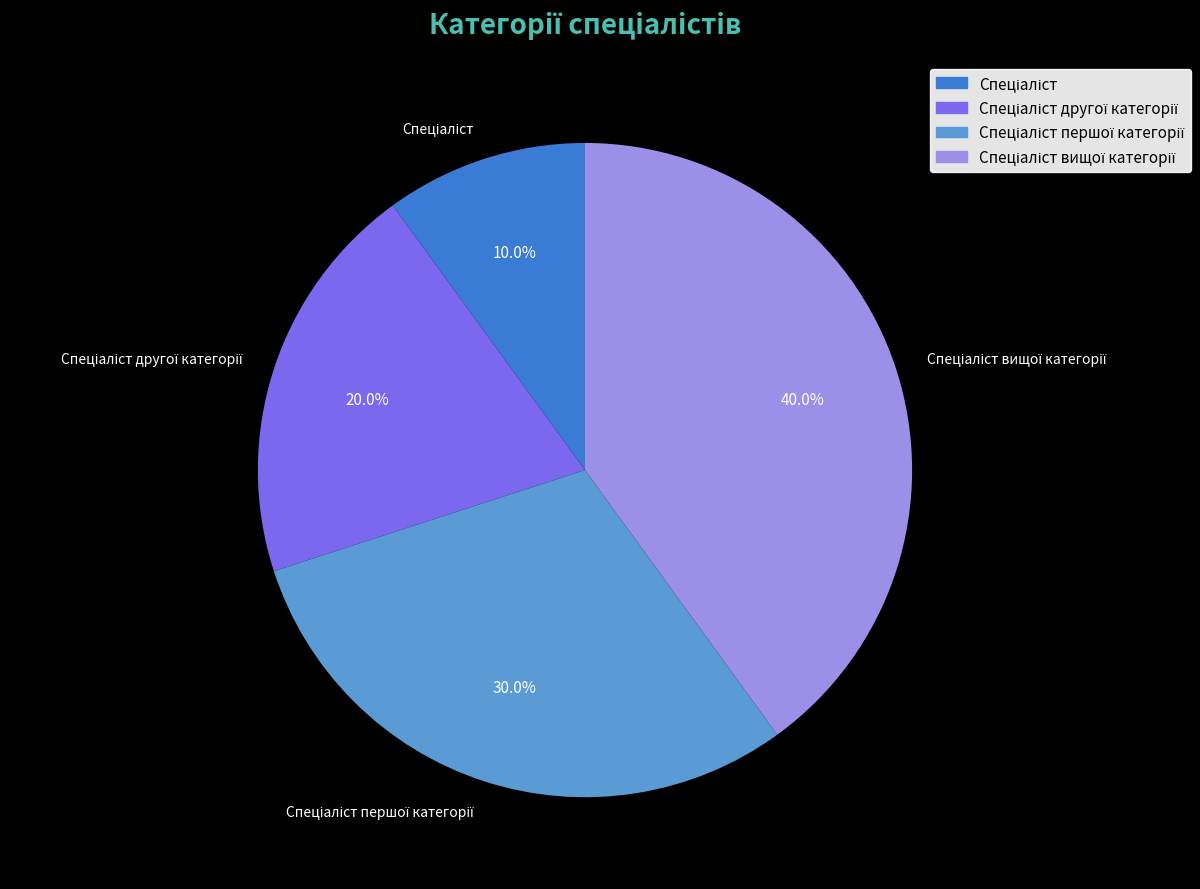

Is there a majority slice in this chart?

No